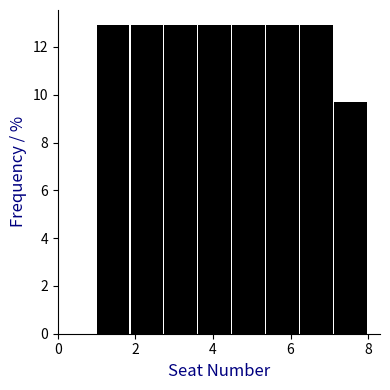

What is the height of the bar covering 2.8 to 3.6 on the x-axis? Neither the bar edges nor the heights are printed on the chart, so give them approximately, as read against the axes.

13.0